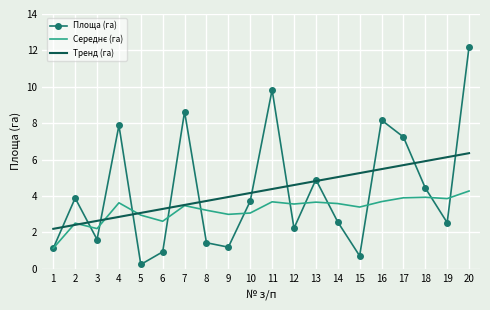

What is the spread (max minus min) of values at 19?

3.6